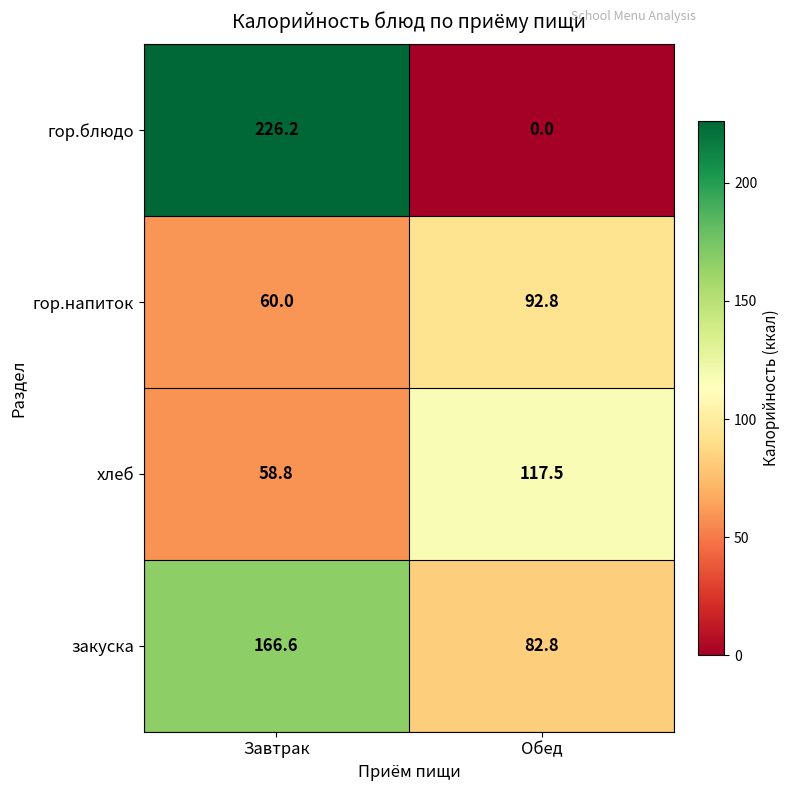

Count the number of categories in the chart.

2